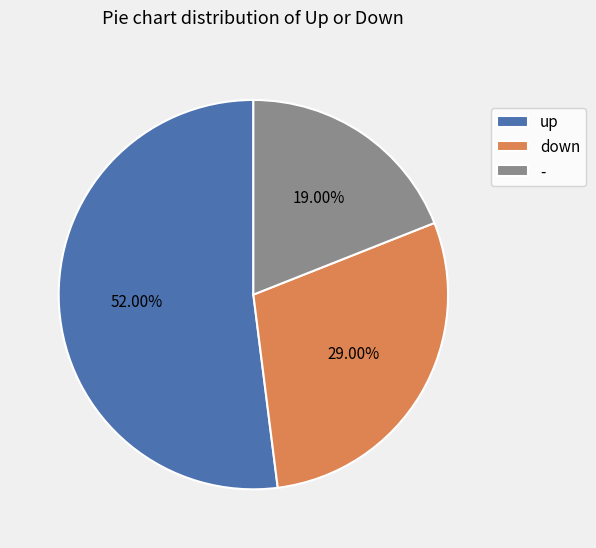

True or false: - accounts for 10% of the total.

False